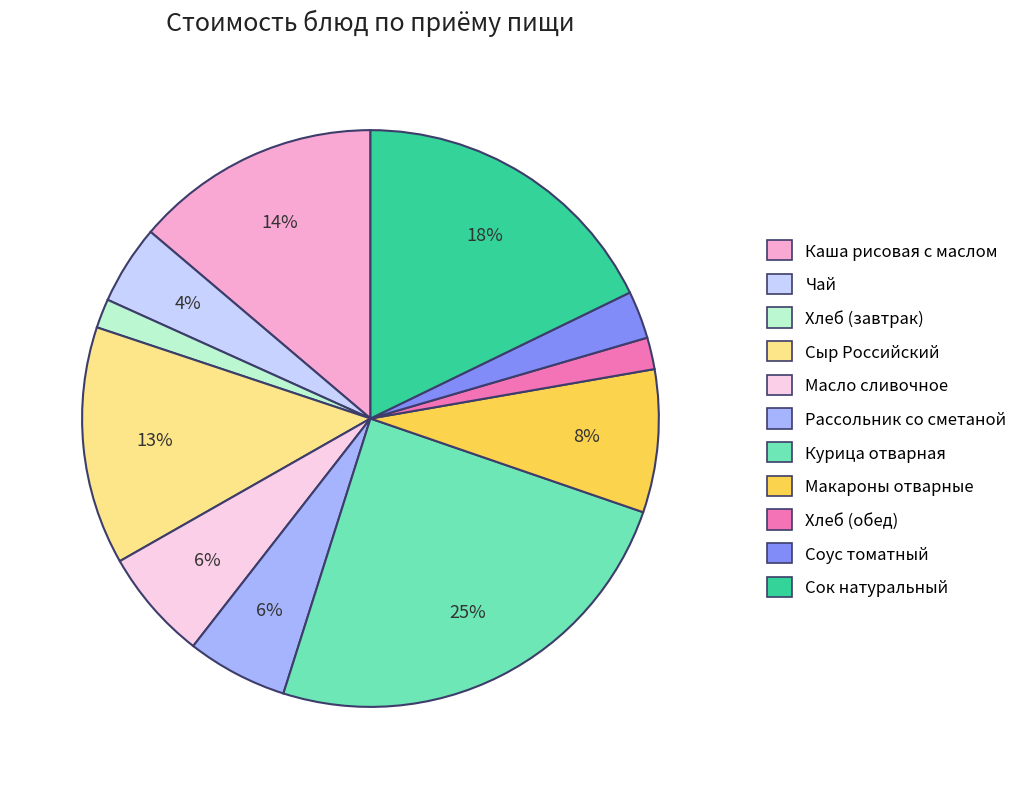

True or false: Макароны отварные accounts for 22% of the total.

False